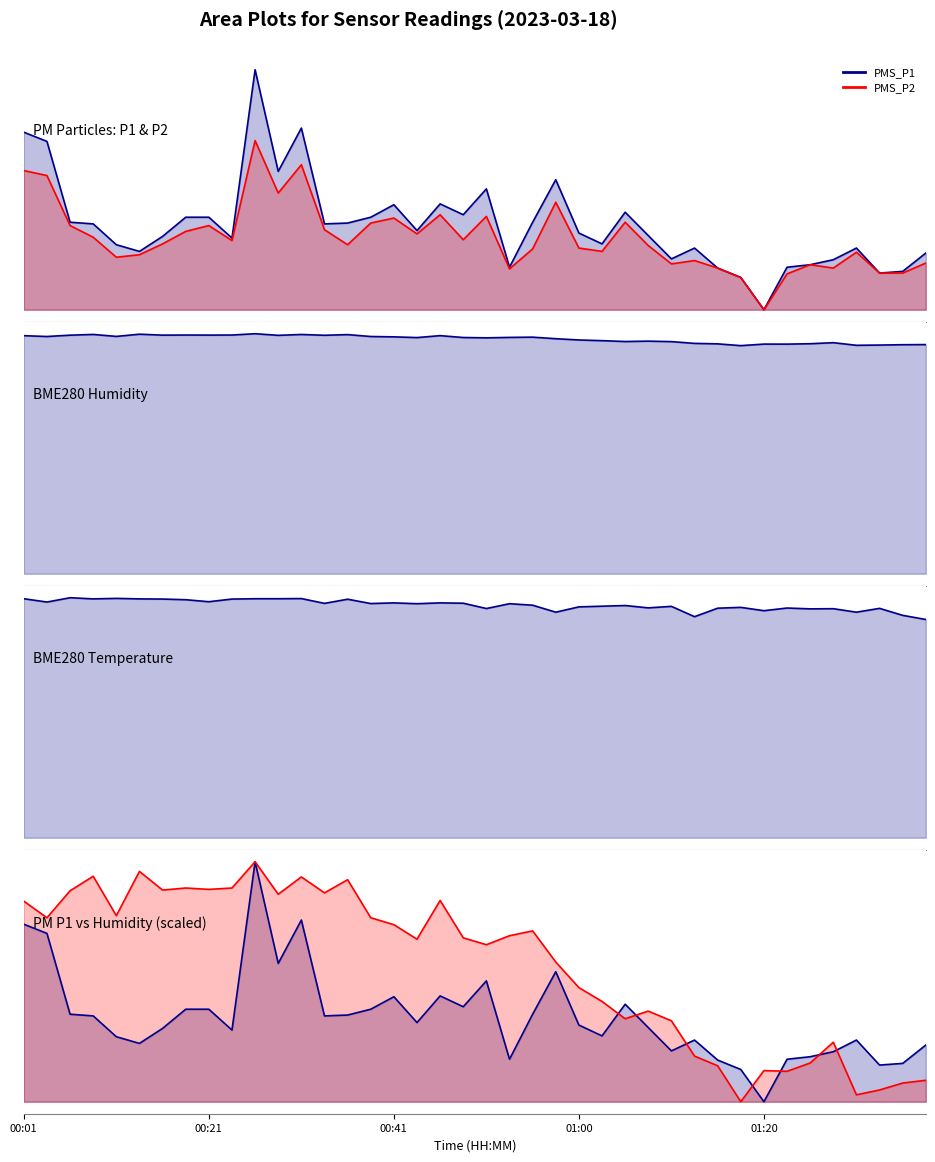

True or false: PMS_P1 has more than 0 interior local peaks.

True